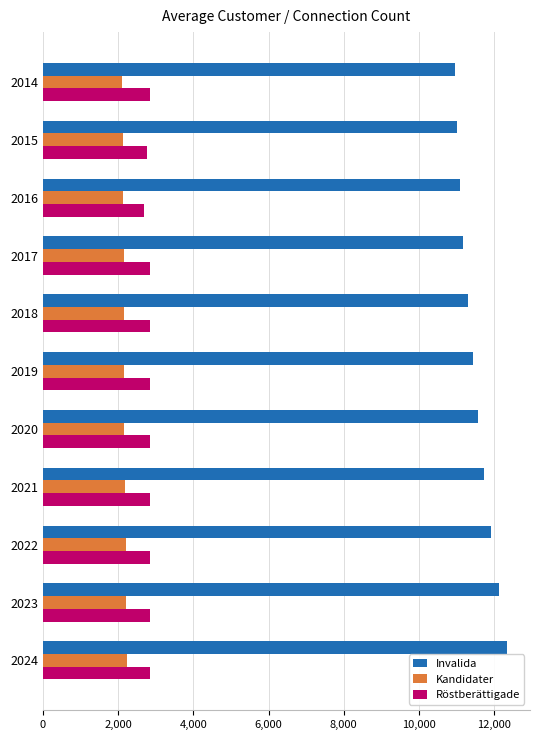

What is the smallest value displayed?

2106